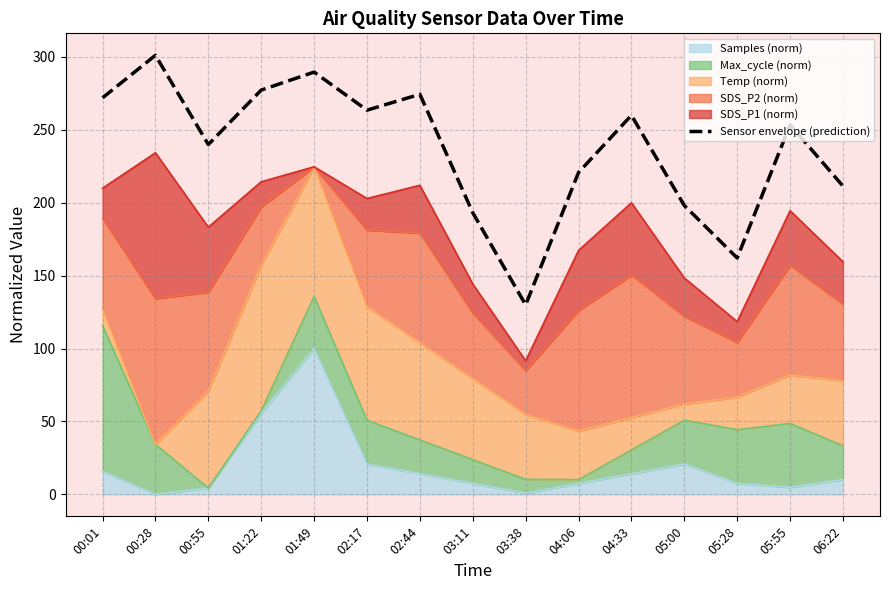

Does the chart have visible grid lines?

Yes